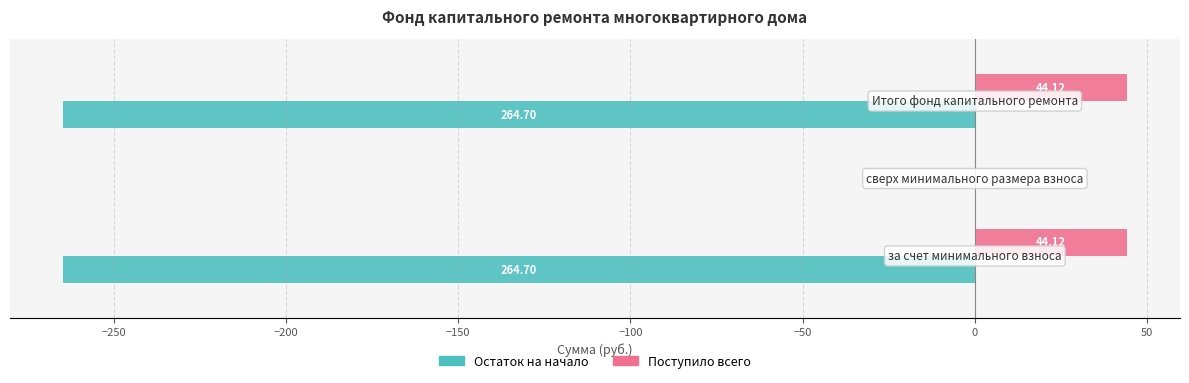

What is the average value of the Остаток на начало series?

-176.5